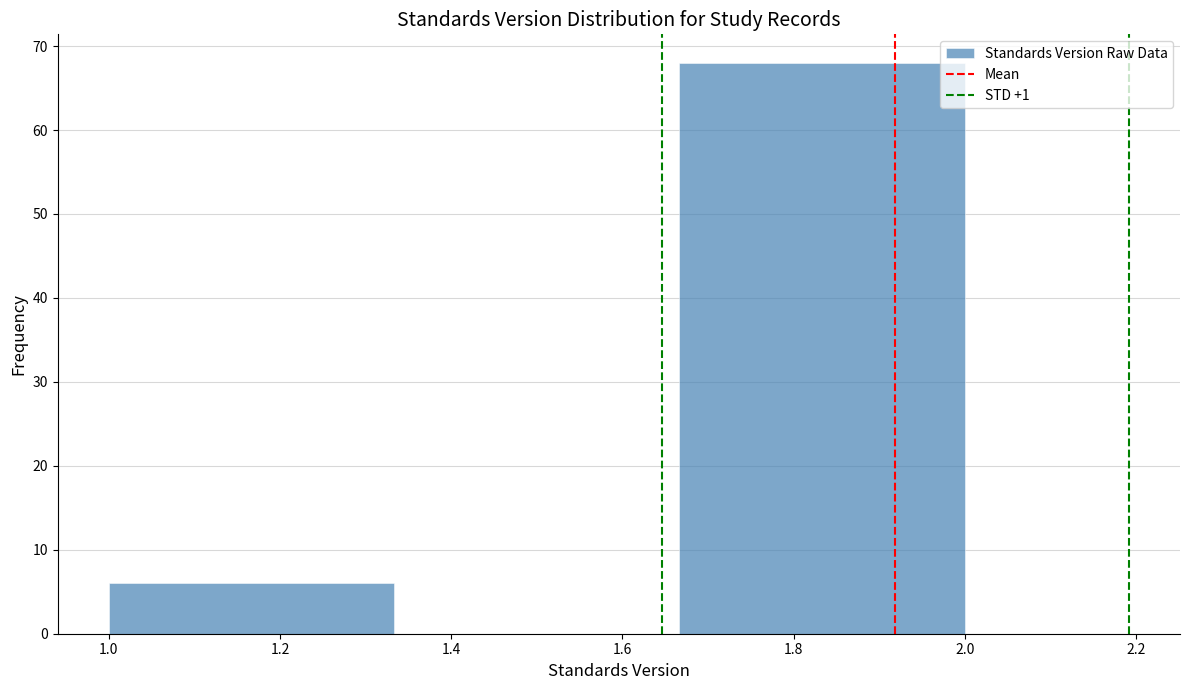

Which range on the x-axis has the tallest bar?

1.66 to 2.00